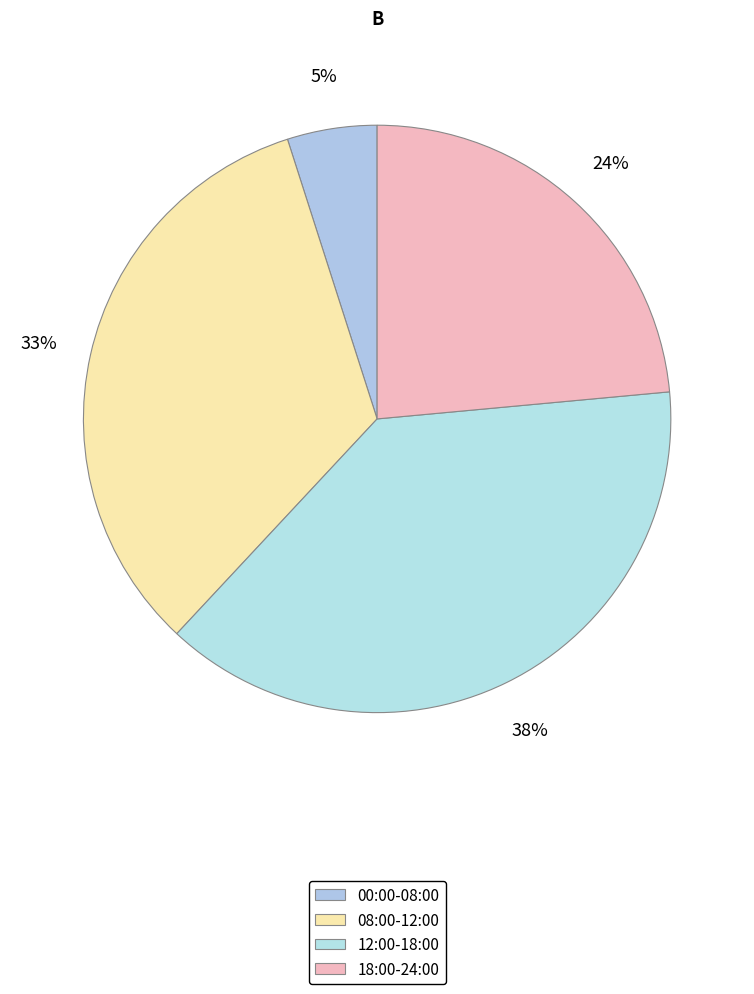

How many slices are in this pie chart?

4